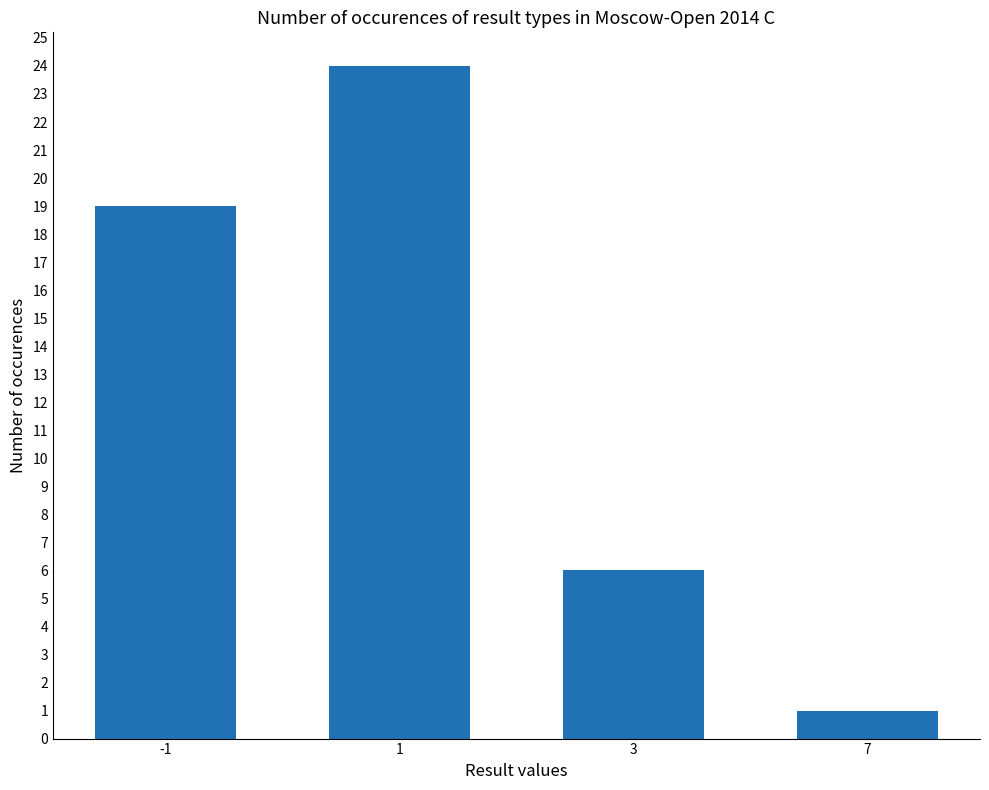

At which label is the value closest to 12?

3